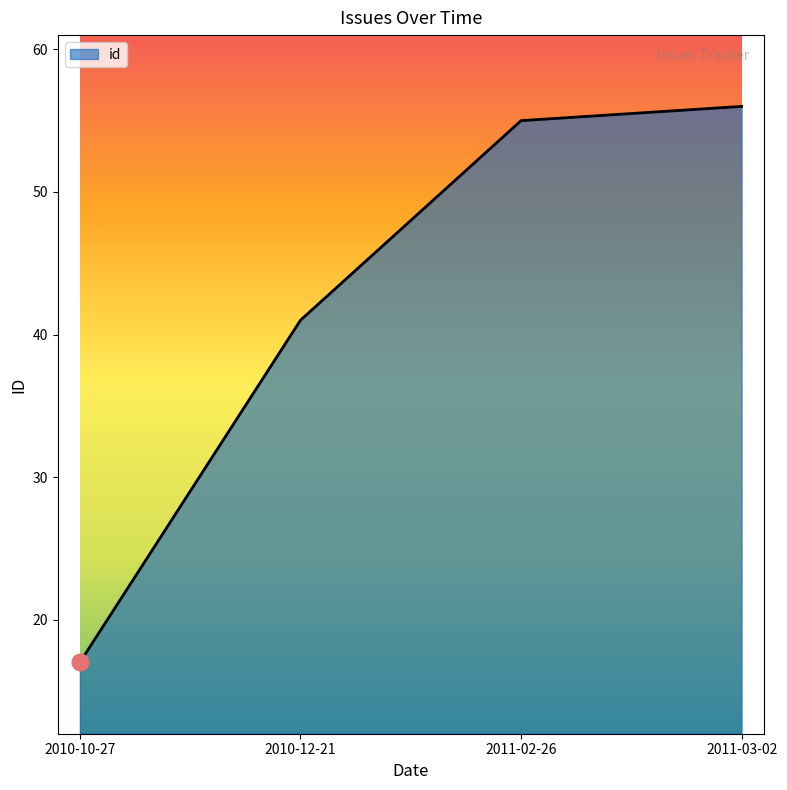

At which label is the value closest to 36?

2010-12-21